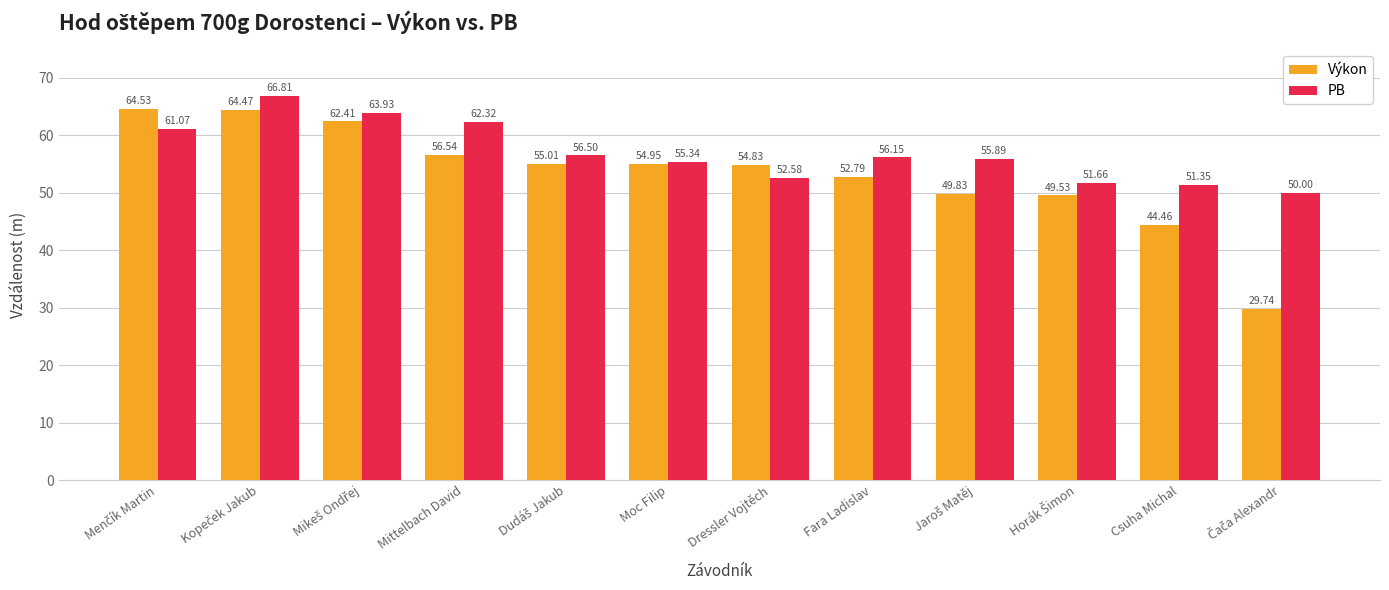

How many bars are there in each group?

2